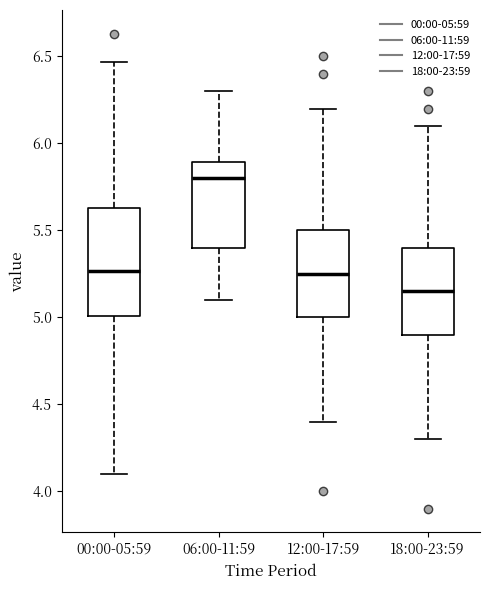

Which box has the lowest median line?

18:00-23:59